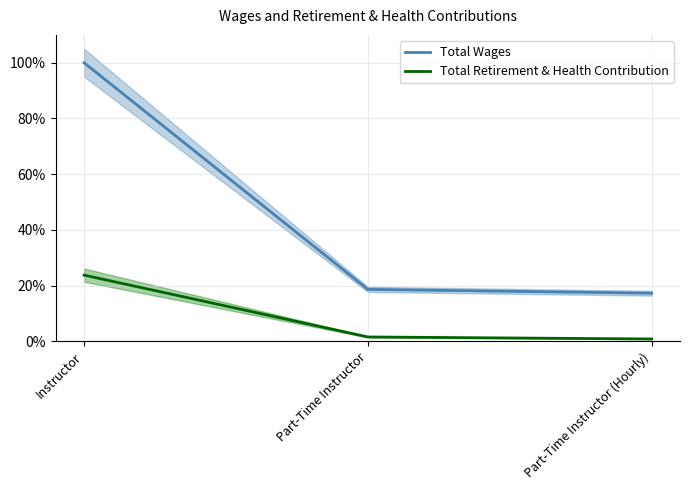

Is the value of Total Wages at Part-Time Instructor (Hourly) greater than the value of Total Retirement & Health Contribution at Part-Time Instructor (Hourly)?

Yes